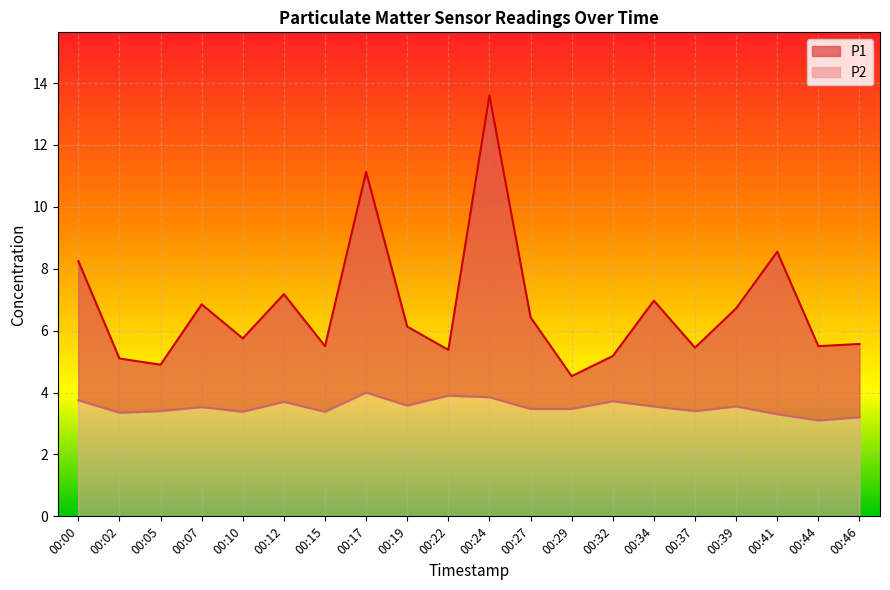

True or false: P2 and P1 cross at least once.

False